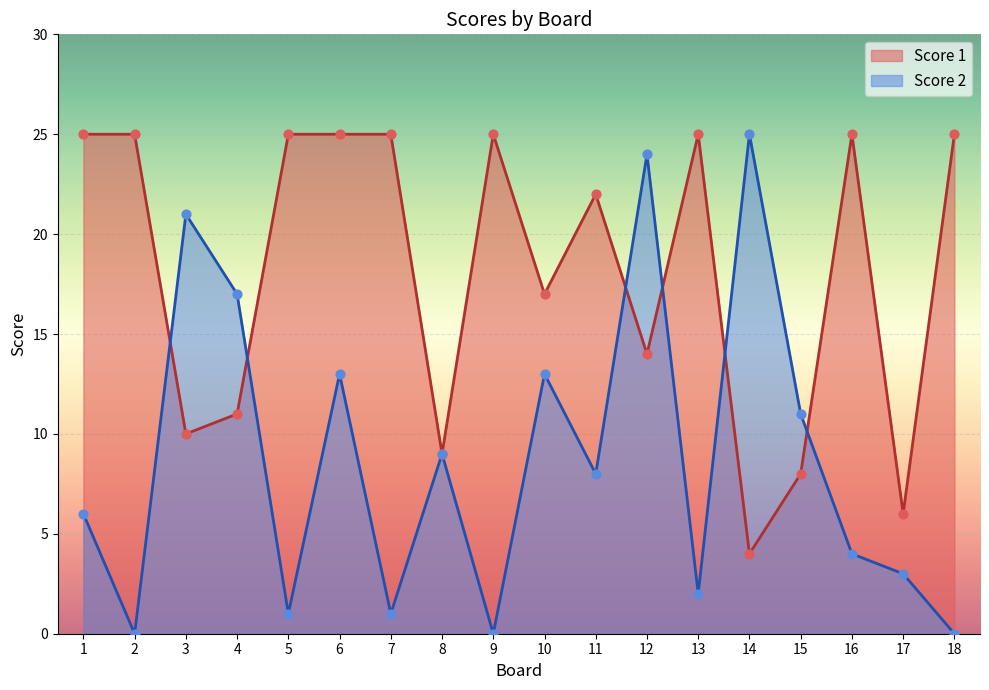

Which series contains the highest Y value?

Score 1